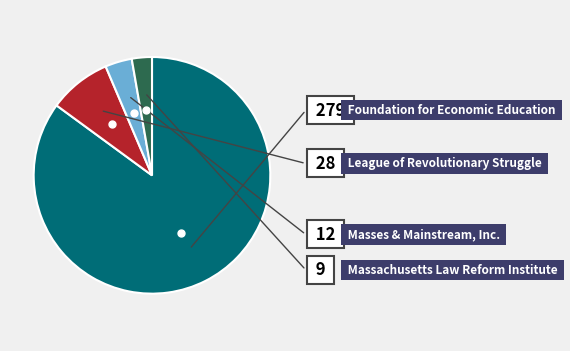

Is there any slice that represents more than half of the pie?

Yes